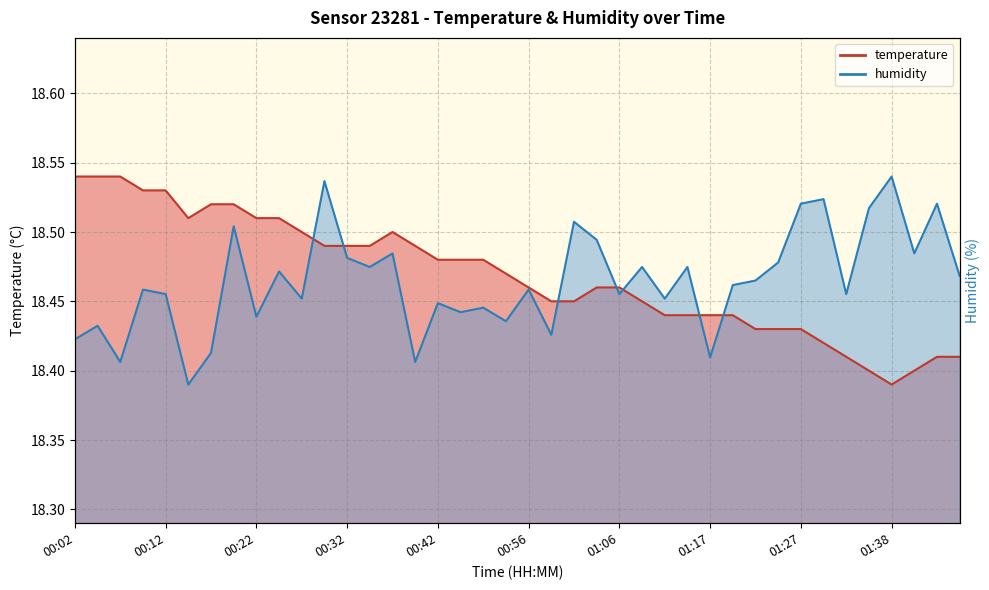

Reading left to right, what are all the values shown in this chart?

temperature: 00:02=18.5	00:04=18.5	00:07=18.5	00:10=18.5	00:12=18.5	00:15=18.5	00:17=18.5	00:20=18.5	00:22=18.5	00:25=18.5	00:27=18.5	00:30=18.5	00:32=18.5	00:34=18.5	00:37=18.5	00:39=18.5	00:42=18.5	00:48=18.5	00:51=18.5	00:53=18.5	00:56=18.5	00:58=18.4	01:01=18.4	01:03=18.5	01:06=18.5	01:09=18.4	01:12=18.4	01:15=18.4	01:17=18.4	01:20=18.4	01:22=18.4	01:25=18.4	01:27=18.4	01:30=18.4	01:33=18.4	01:35=18.4	01:38=18.4	01:40=18.4	01:43=18.4	01:45=18.4
humidity: 00:02=18.4	00:04=18.4	00:07=18.4	00:10=18.5	00:12=18.5	00:15=18.4	00:17=18.4	00:20=18.5	00:22=18.4	00:25=18.5	00:27=18.5	00:30=18.5	00:32=18.5	00:34=18.5	00:37=18.5	00:39=18.4	00:42=18.4	00:48=18.4	00:51=18.4	00:53=18.4	00:56=18.5	00:58=18.4	01:01=18.5	01:03=18.5	01:06=18.5	01:09=18.5	01:12=18.5	01:15=18.5	01:17=18.4	01:20=18.5	01:22=18.5	01:25=18.5	01:27=18.5	01:30=18.5	01:33=18.5	01:35=18.5	01:38=18.5	01:40=18.5	01:43=18.5	01:45=18.5